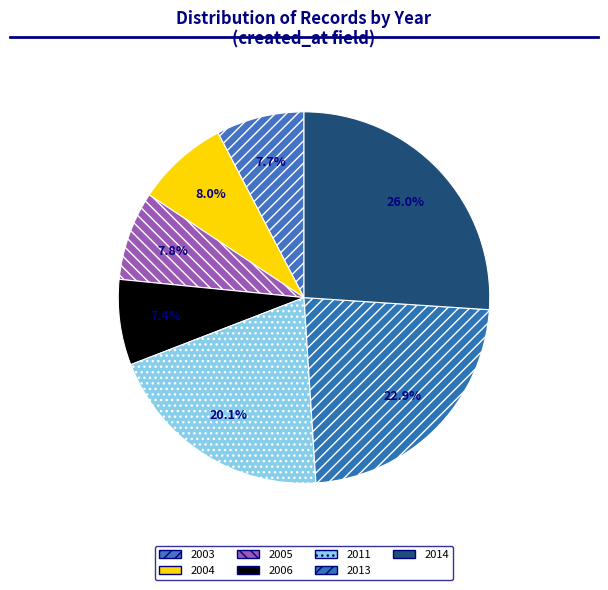

Does 2013 represent more than half of the total?

No